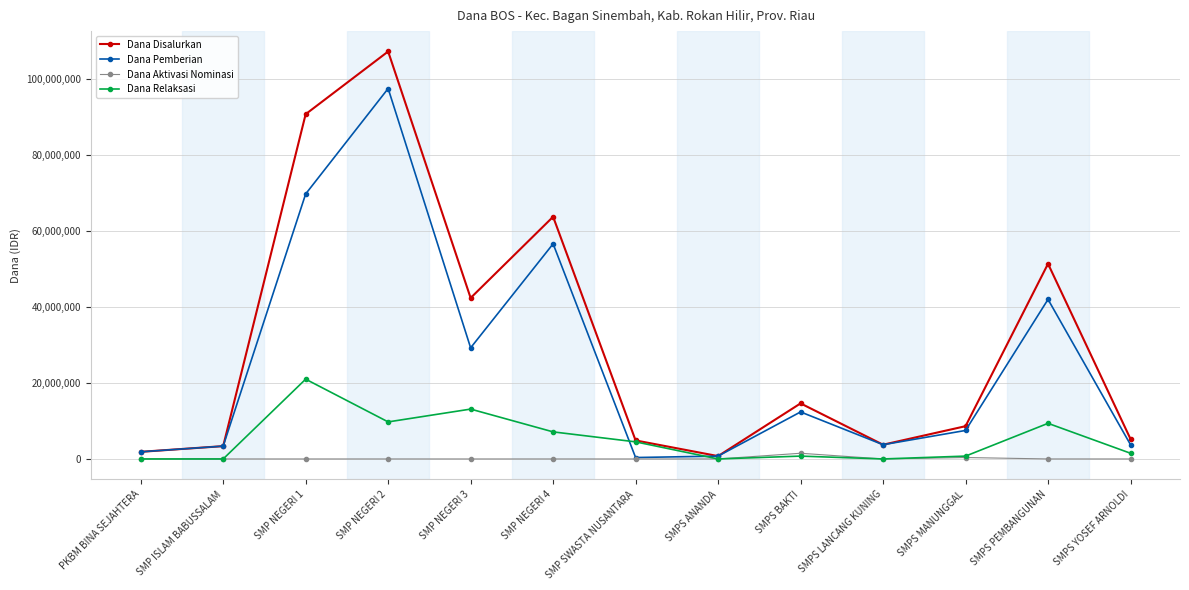

List the series in order of their peak value, lowest first.

Dana Aktivasi Nominasi, Dana Relaksasi, Dana Pemberian, Dana Disalurkan